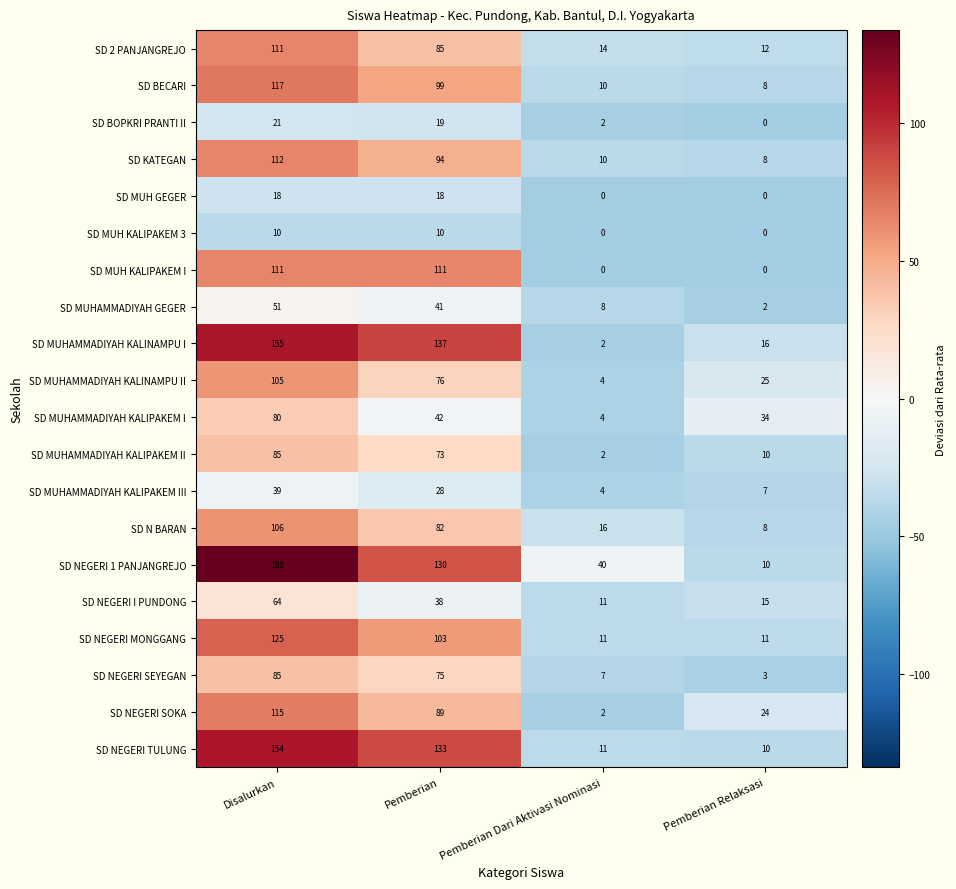

The value of SD MUHAMMADIYAH KALIPAKEM III at Pemberian is 28. True or false?

True